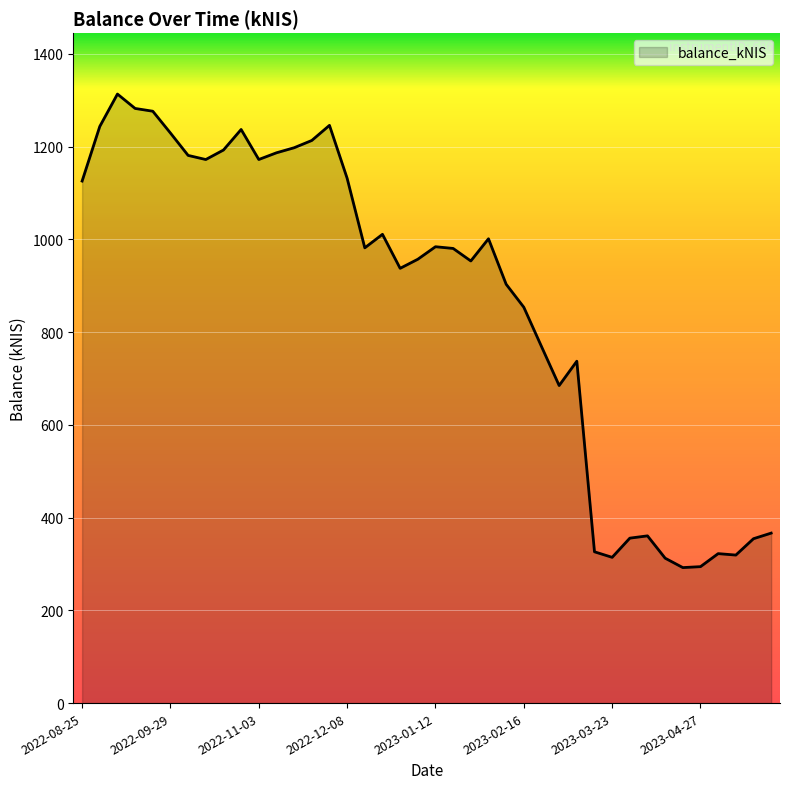

What is the maximum value shown in the chart?

1313.6